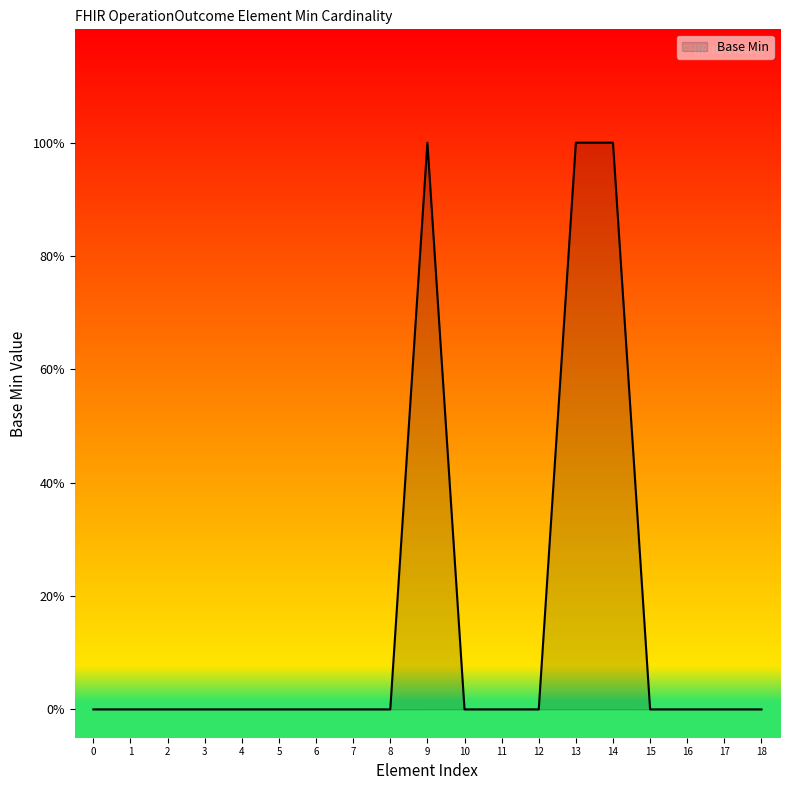

Does the chart have visible grid lines?

No